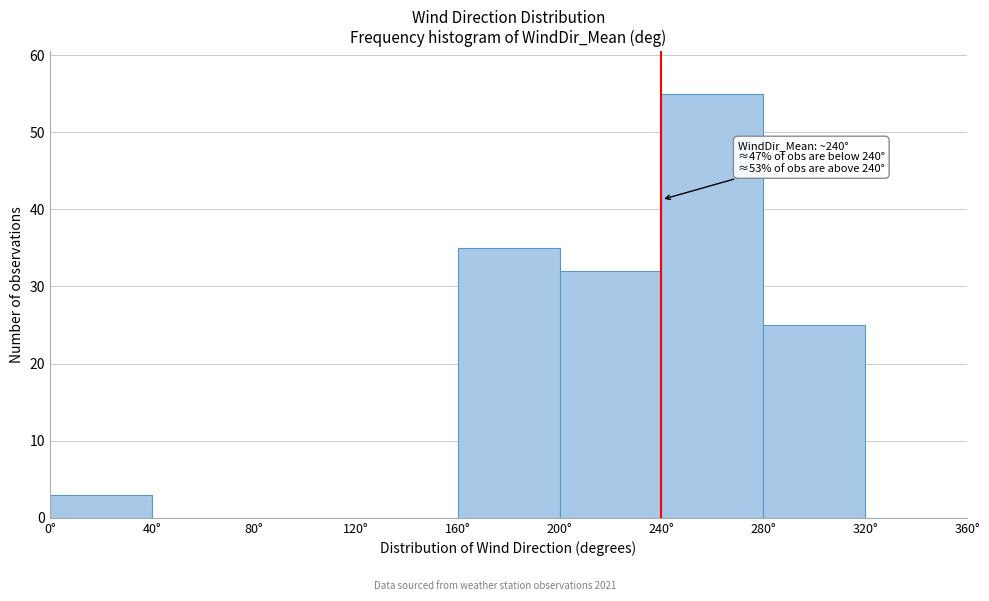

Which range on the x-axis has the tallest bar?

240 to 280